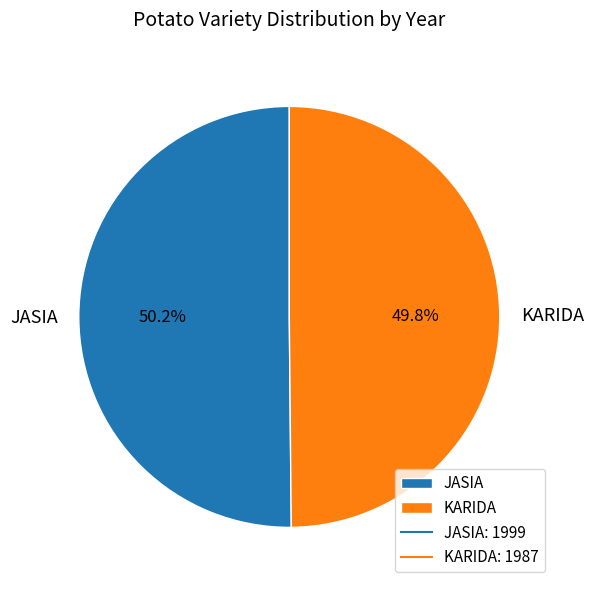

Approximately how many times larger is the value at JASIA compared to KARIDA?

1.0